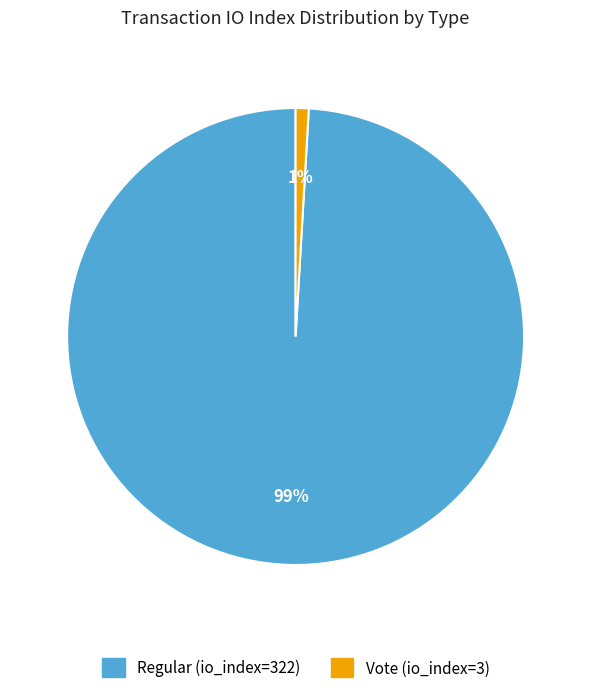

Which slice is the largest?

Regular (io_index=322)